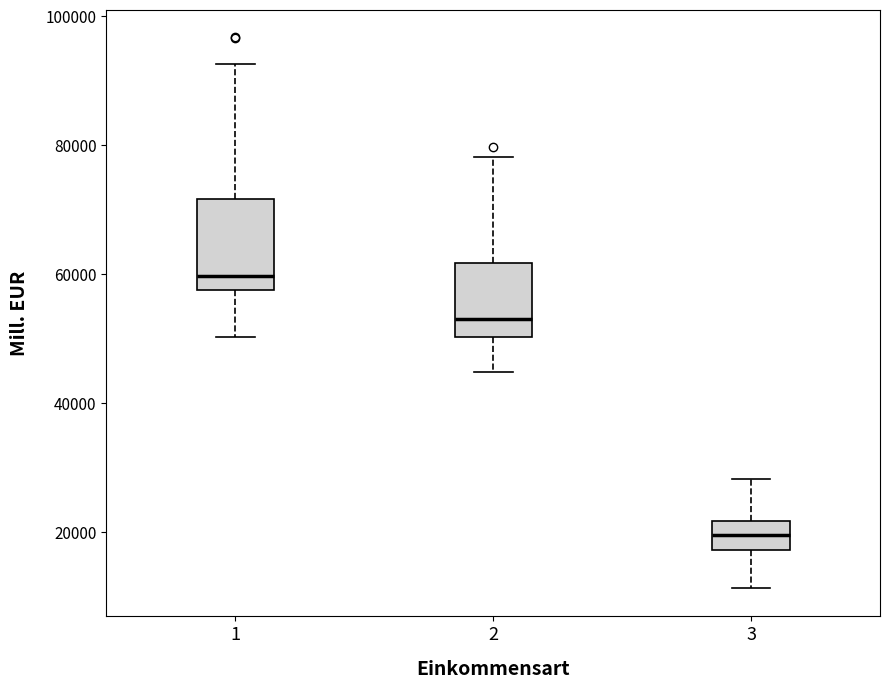

Which box is the tallest, from its lower edge to its upper edge?

1